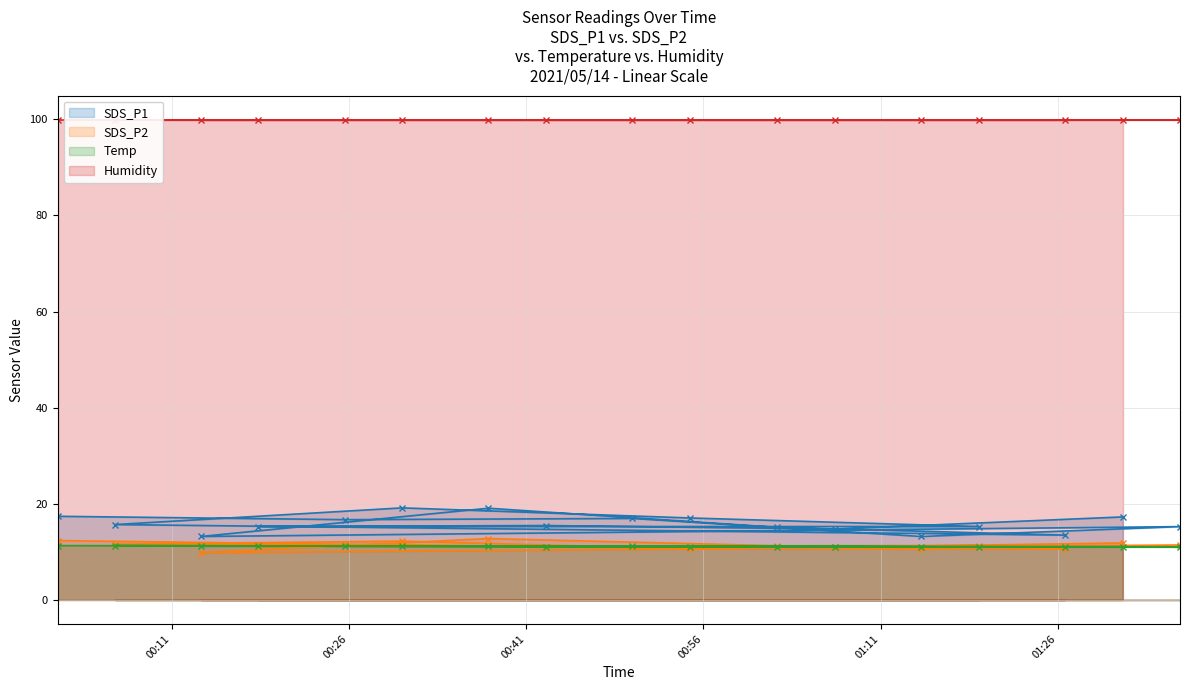

How many data points does each series have?

17